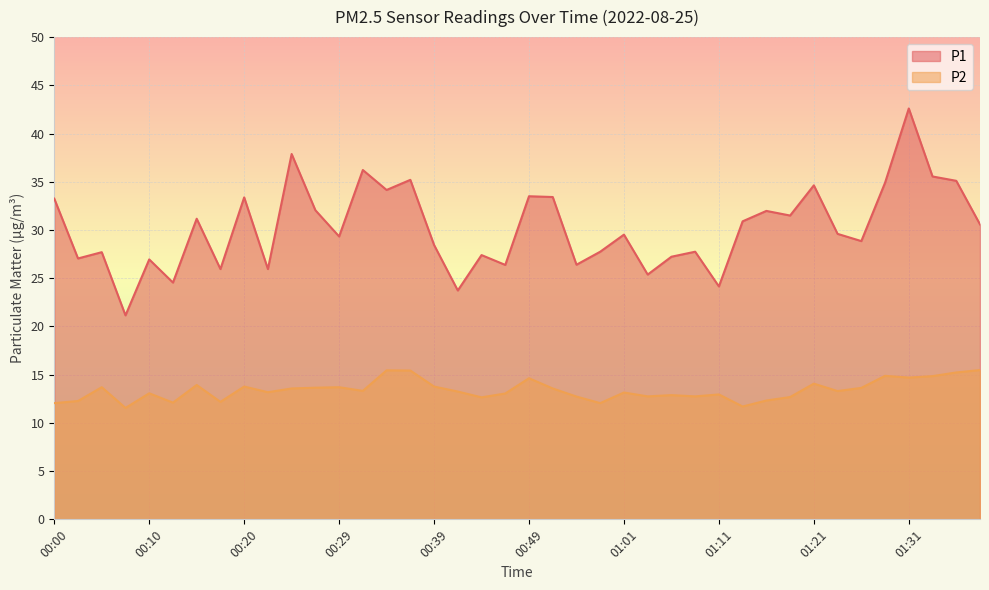

Between 01:16 and 00:03, which is larger?

01:16